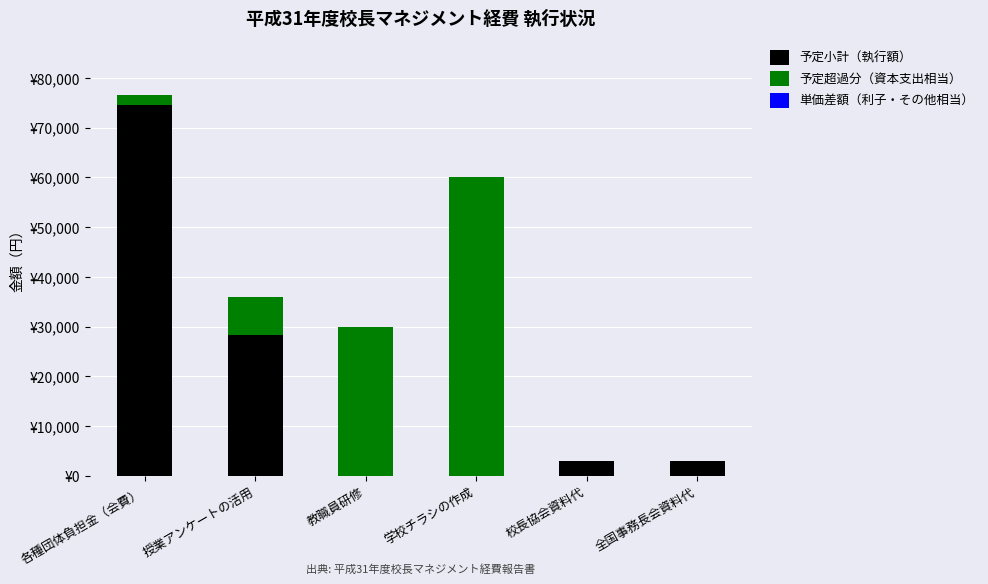

The 予定小計（執行額） series shows 4756 at 全国事務長会資料代. True or false?

False